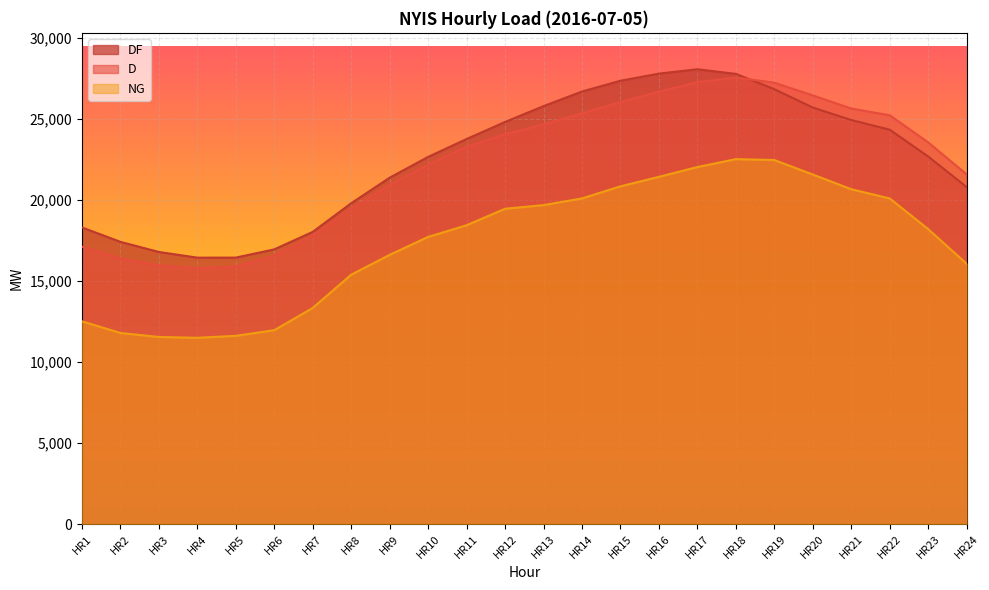

Reading left to right, extract all data points from this chart.

D: HR1=17120	HR2=16397	HR3=15965	HR4=15782	HR5=15897	HR6=16559	HR7=17786	HR8=19458	HR9=20938	HR10=22179	HR11=23284	HR12=24064	HR13=24663	HR14=25345	HR15=26047	HR16=26686	HR17=27270	HR18=27559	HR19=27239	HR20=26456	HR21=25643	HR22=25230	HR23=23556	HR24=21582
NG: HR1=12513	HR2=11792	HR3=11545	HR4=11493	HR5=11616	HR6=11964	HR7=13337	HR8=15389	HR9=16614	HR10=17721	HR11=18440	HR12=19459	HR13=19684	HR14=20096	HR15=20843	HR16=21429	HR17=22033	HR18=22521	HR19=22466	HR20=21572	HR21=20664	HR22=20096	HR23=18202	HR24=16062
DF: HR1=18307	HR2=17417	HR3=16792	HR4=16441	HR5=16444	HR6=16951	HR7=18032	HR8=19797	HR9=21376	HR10=22660	HR11=23764	HR12=24815	HR13=25794	HR14=26694	HR15=27361	HR16=27800	HR17=28070	HR18=27783	HR19=26839	HR20=25705	HR21=24936	HR22=24338	HR23=22681	HR24=20797